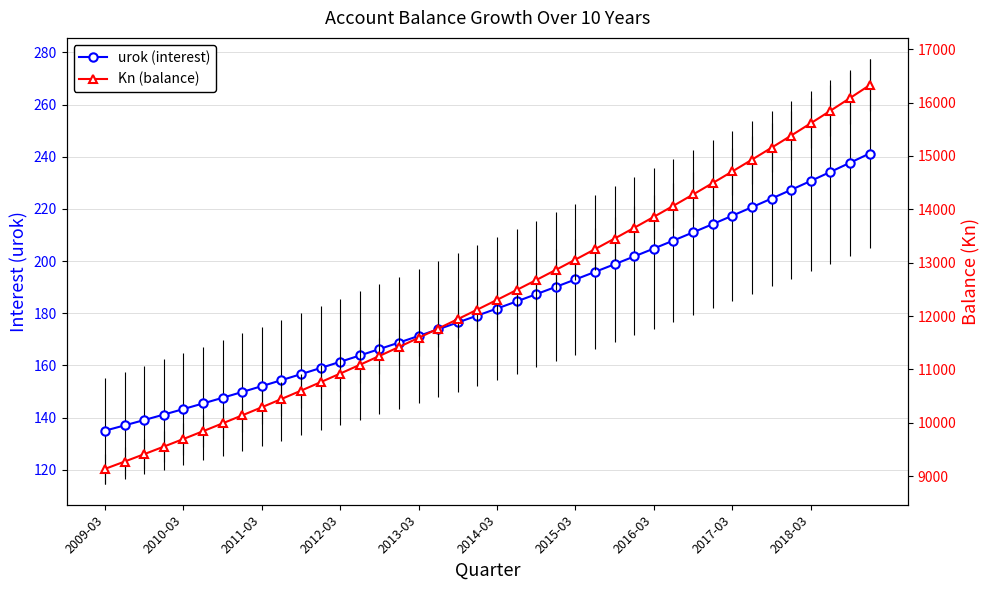

Reading left to right, what are all the values shown in this chart?

urok (interest): 135.0	137.0	139.1	141.2	143.3	145.4	147.6	149.8	152.1	154.4	156.7	159.0	161.4	163.8	166.3	168.8	171.3	173.9	176.5	179.1	181.8	184.6	187.3	190.1	193.0	195.9	198.8	201.8	204.8	207.9	211.0	214.2	217.4	220.7	224.0	227.3	230.7	234.2	237.7	241.2
Kn (balance): 9135.0	9272.0	9411.1	9552.3	9695.6	9841.0	9988.6	10138.4	10290.5	10444.9	10601.5	10760.6	10922.0	11085.8	11252.1	11420.9	11592.2	11766.1	11942.6	12121.7	12303.5	12488.1	12675.4	12865.5	13058.5	13254.4	13453.2	13655.0	13859.8	14067.7	14278.7	14492.9	14710.3	14931.0	15154.9	15382.2	15613.0	15847.2	16084.8	16326.1